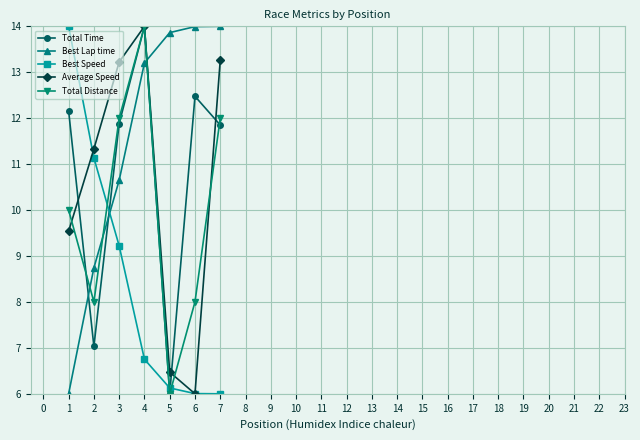

What is the lowest value of the Average Speed series?

6.0